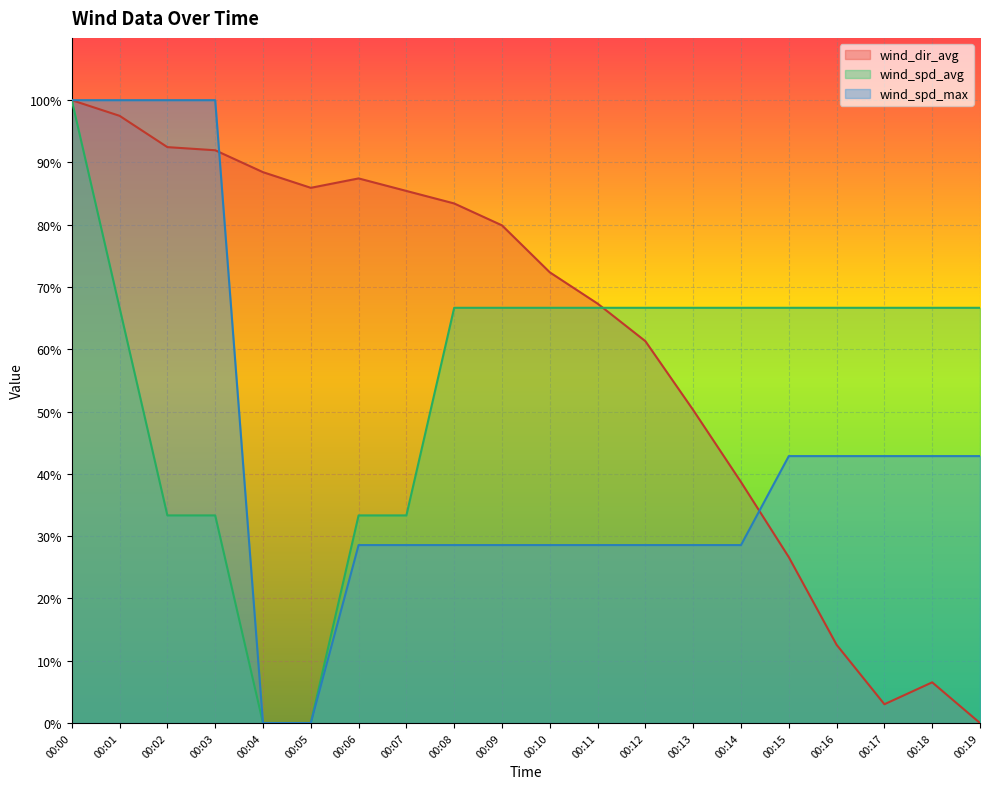

What are all the series names shown in the legend?

wind_dir_avg, wind_spd_avg, wind_spd_max